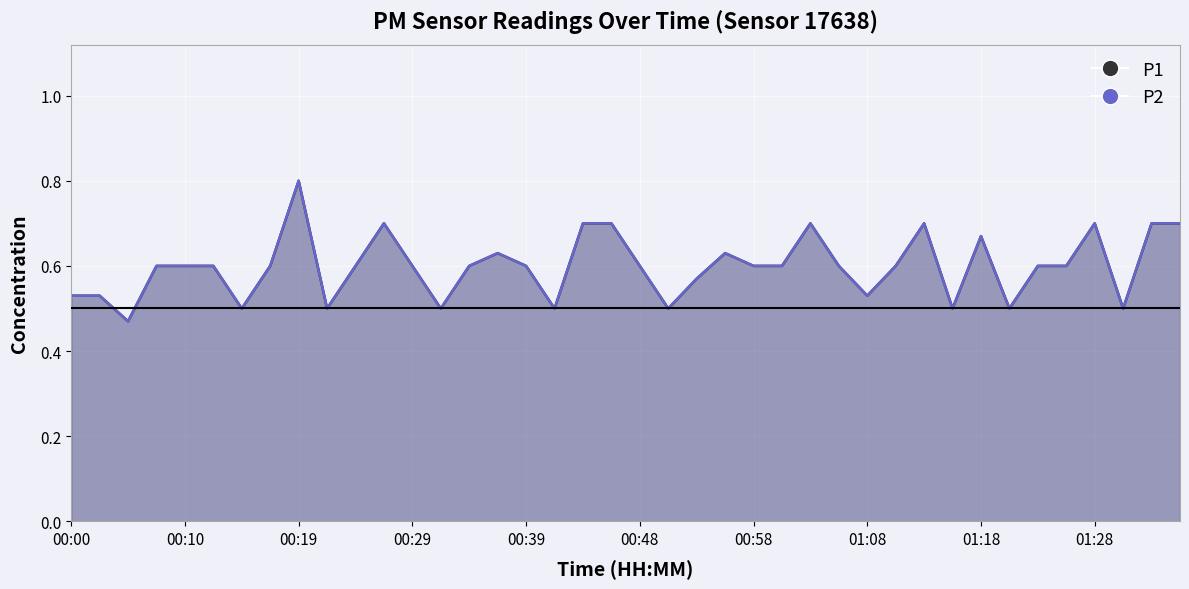

Reading left to right, list all the values displayed in this chart.

P1: 0.5	0.5	0.5	0.6	0.6	0.6	0.5	0.6	0.8	0.5	0.6	0.7	0.6	0.5	0.6	0.6	0.6	0.5	0.7	0.7	0.6	0.5	0.6	0.6	0.6	0.6	0.7	0.6	0.5	0.6	0.7	0.5	0.7	0.5	0.6	0.6	0.7	0.5	0.7	0.7
P2: 0.5	0.5	0.5	0.6	0.6	0.6	0.5	0.6	0.8	0.5	0.6	0.7	0.6	0.5	0.6	0.6	0.6	0.5	0.7	0.7	0.6	0.5	0.6	0.6	0.6	0.6	0.7	0.6	0.5	0.6	0.7	0.5	0.7	0.5	0.6	0.6	0.7	0.5	0.7	0.7